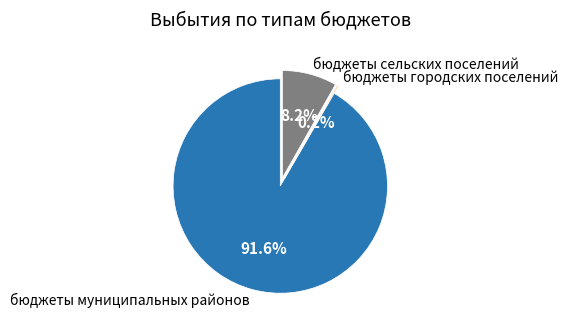

To the nearest percent, what portion does бюджеты муниципальных районов represent?

92%